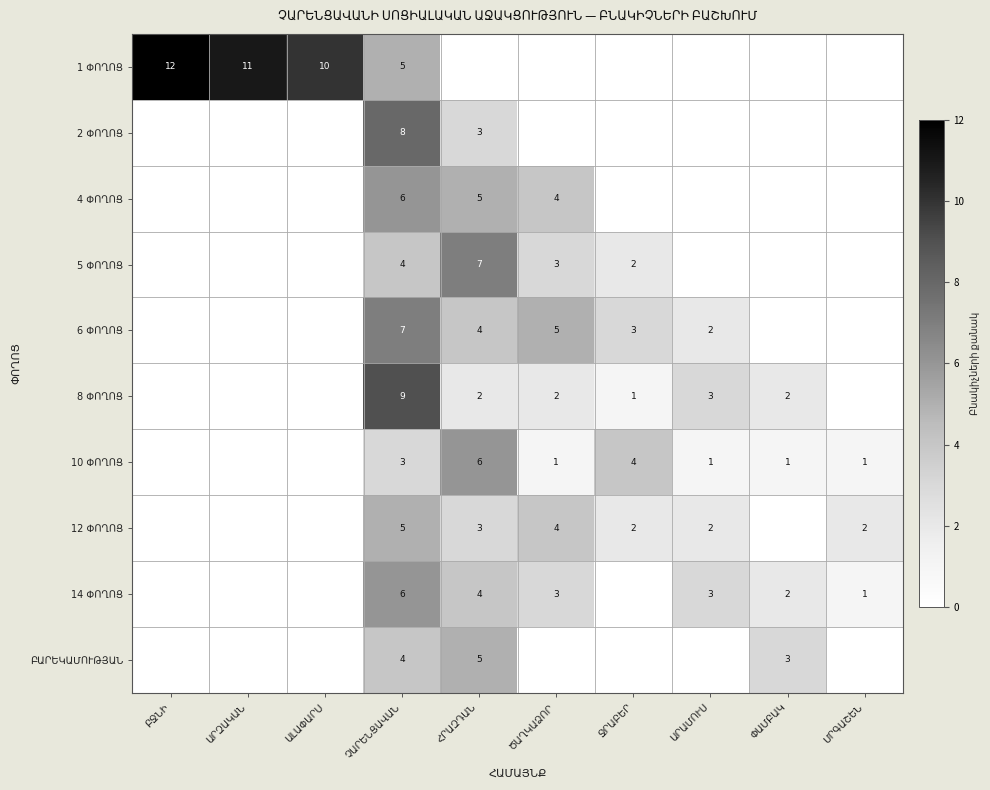

What is the average value of the ԲԱՐԵԿԱՄՈՒԹՅԱՆ series?

1